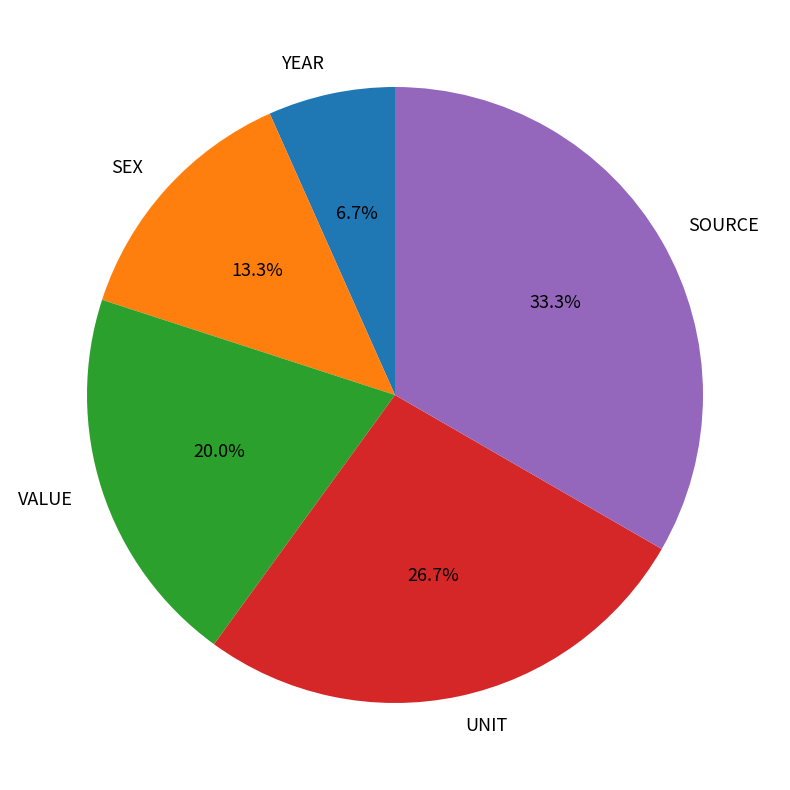

What portion of the pie excludes SOURCE?

66.7%